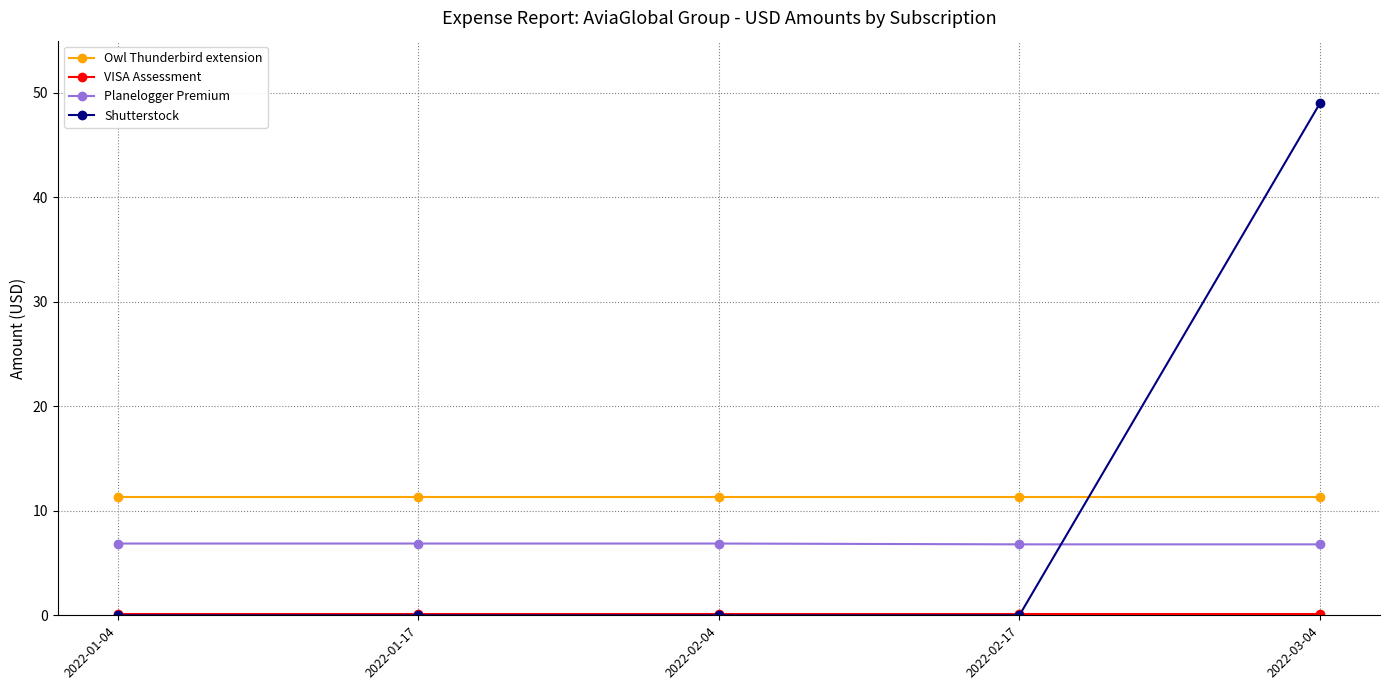

What is the total value across all series at 2022-01-04?

18.3